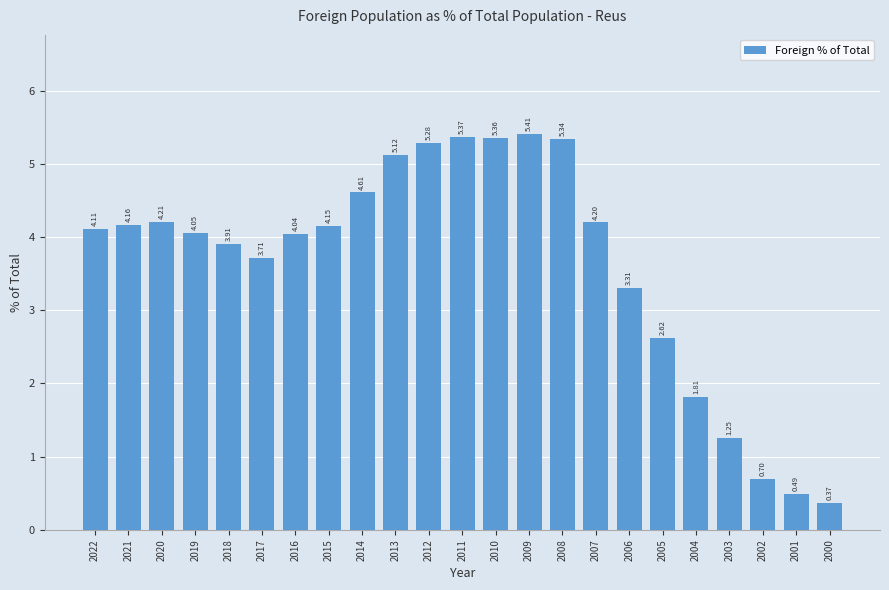

What is the difference between the maximum and second lowest values?

4.9